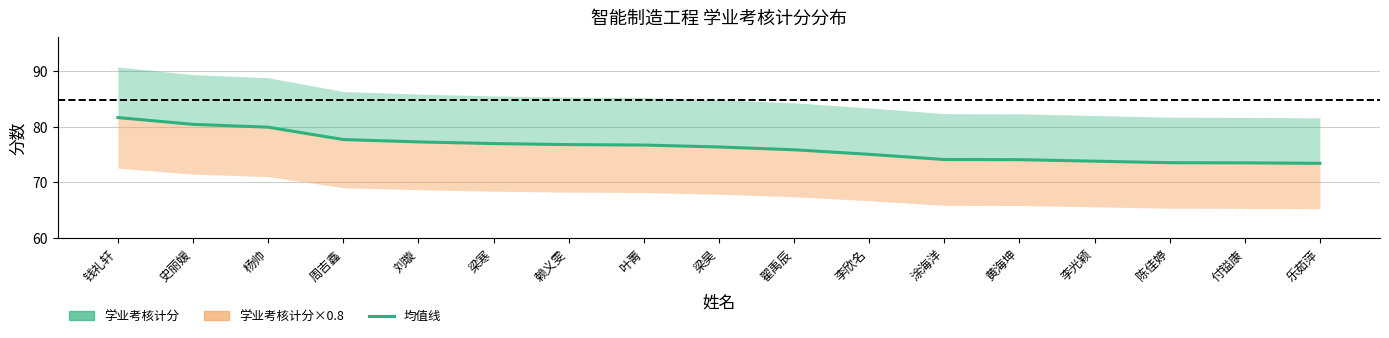

How many data points does each series have?

17